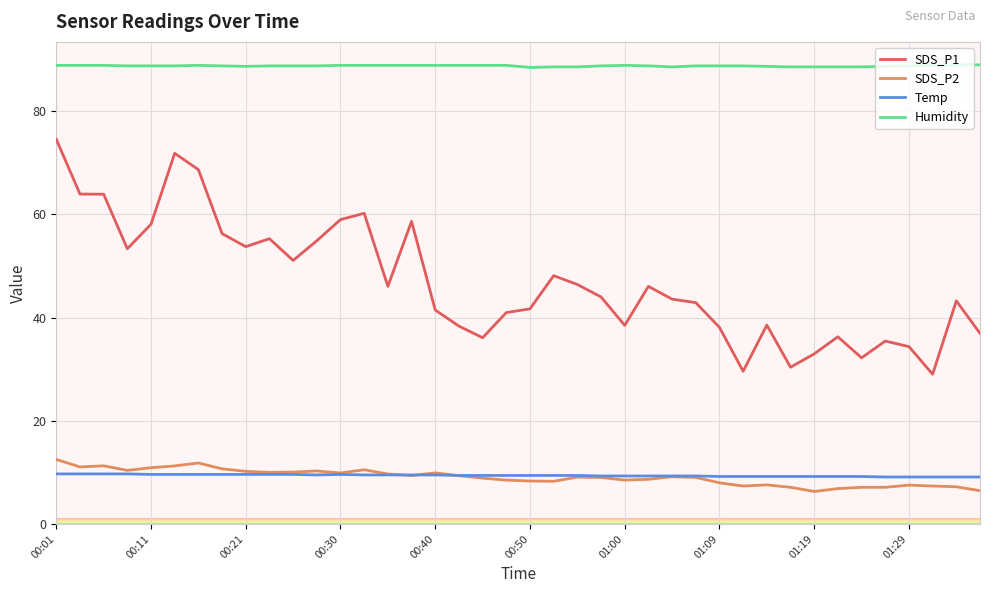

At how many categories does at least one series exceed 68?

40